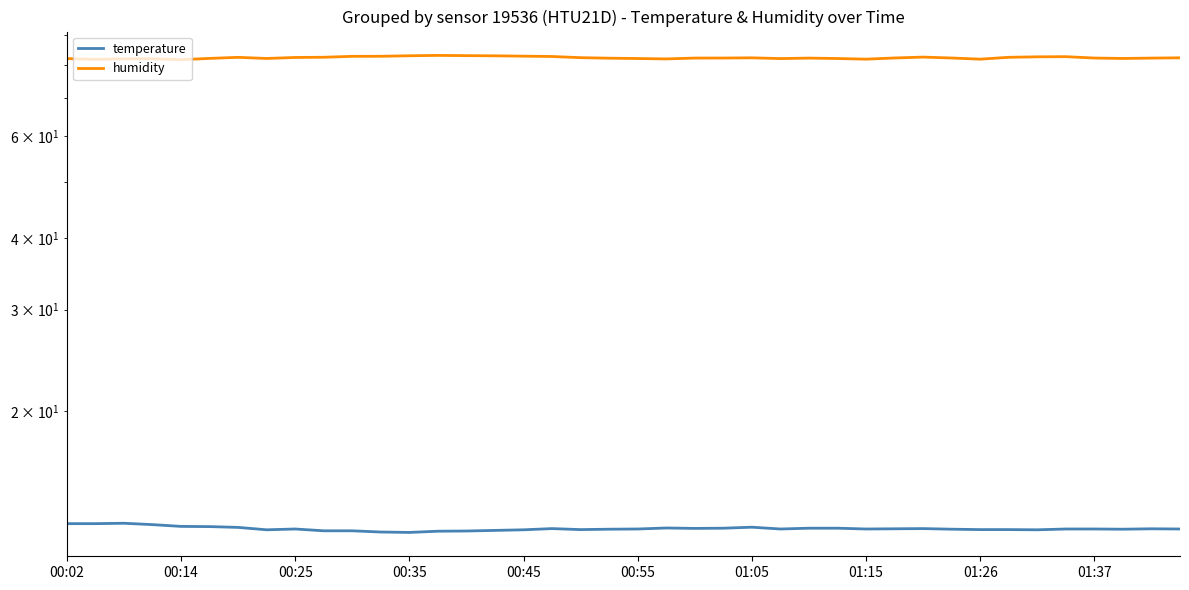

What is the sum of the humidity values at 11 and 23?

164.8